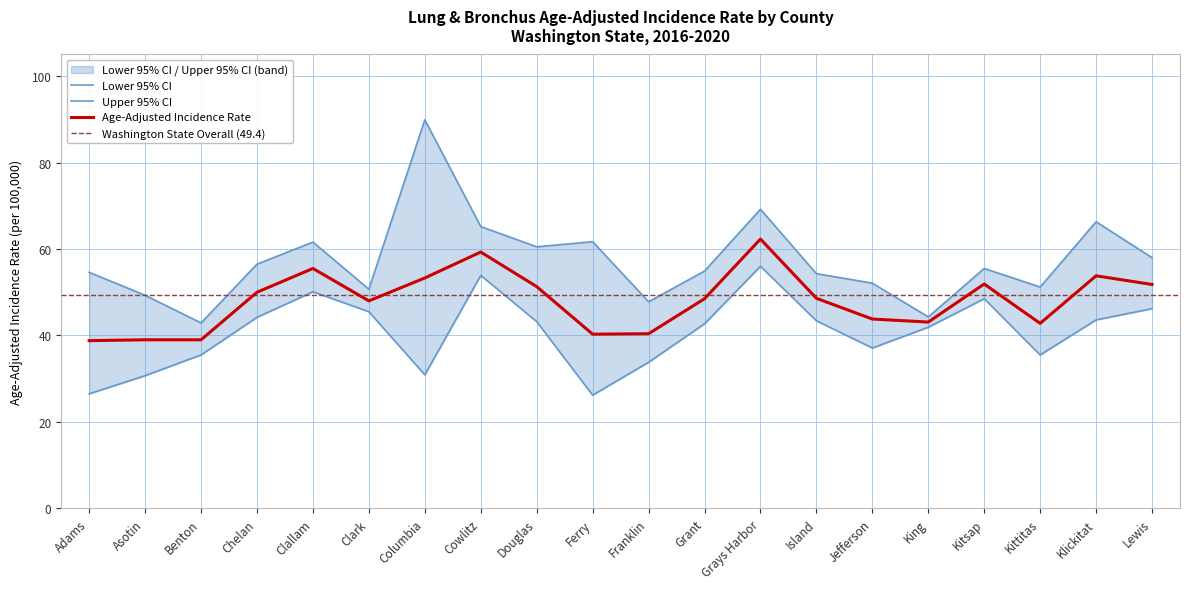

At which category is the sum across all series the highest?

Grays Harbor